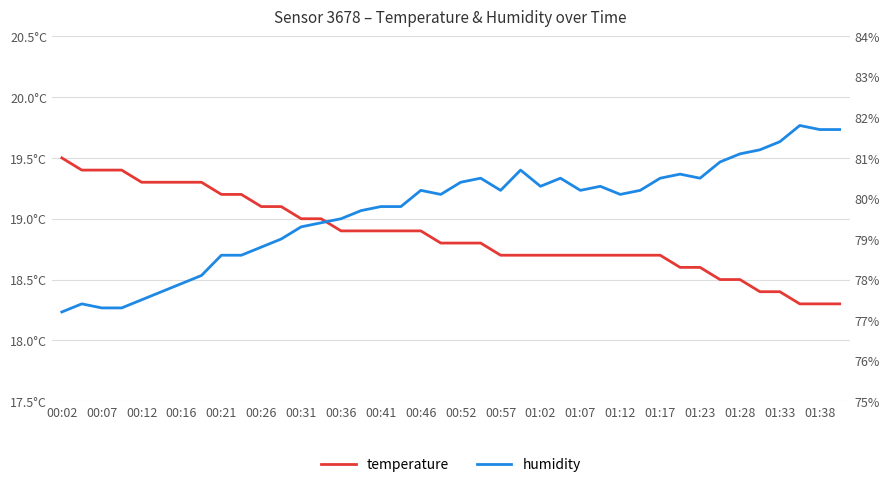

List the series in order of their overall mean, highest first.

humidity, temperature